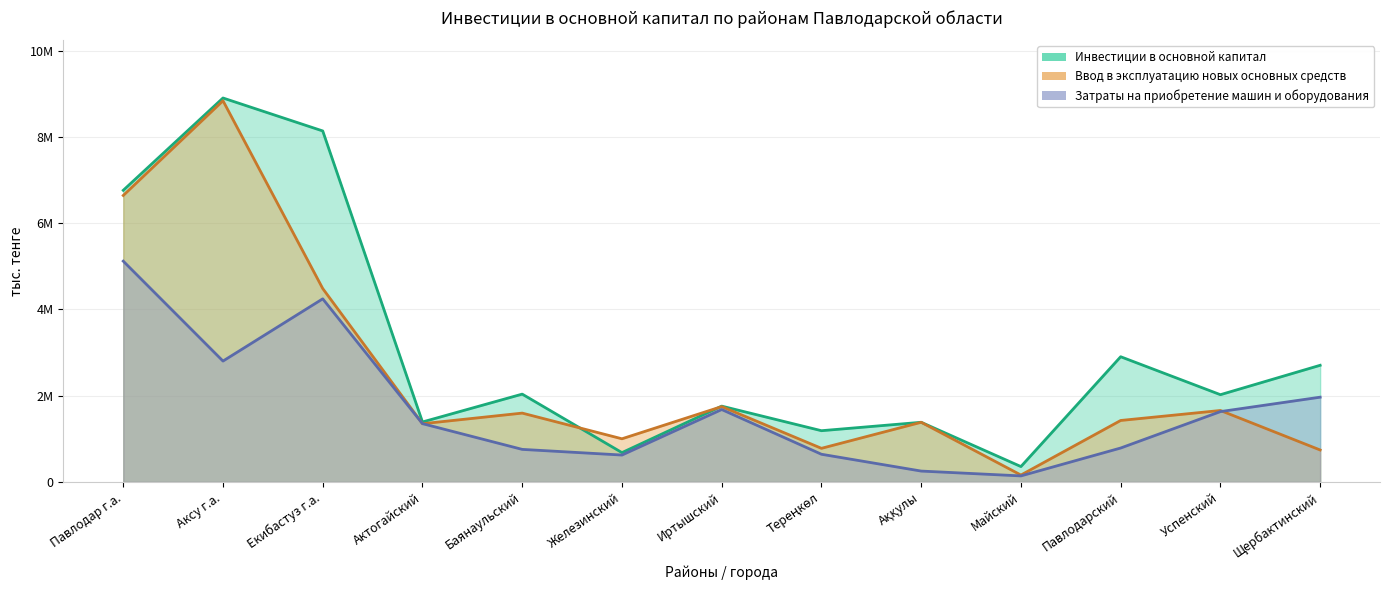

At which category is the sum across all series the highest?

Аксу г.а.